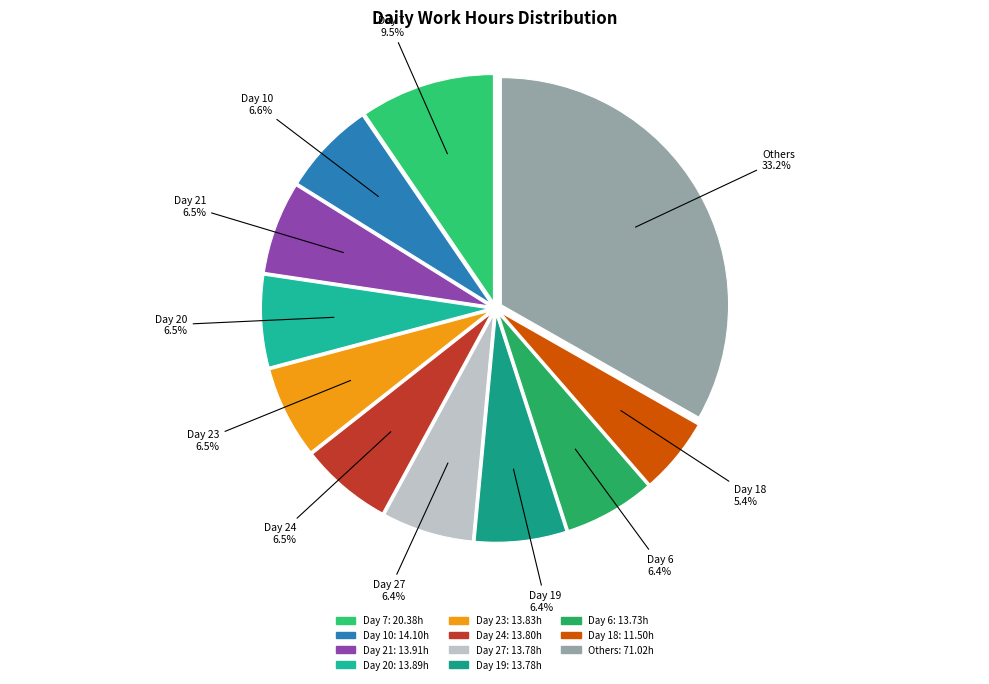

What is the largest slice in the pie chart?

Others